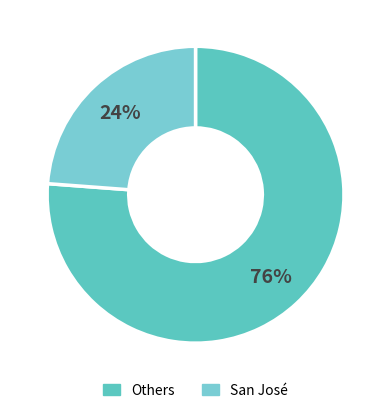

To the nearest percent, what is the average slice percentage?

50%